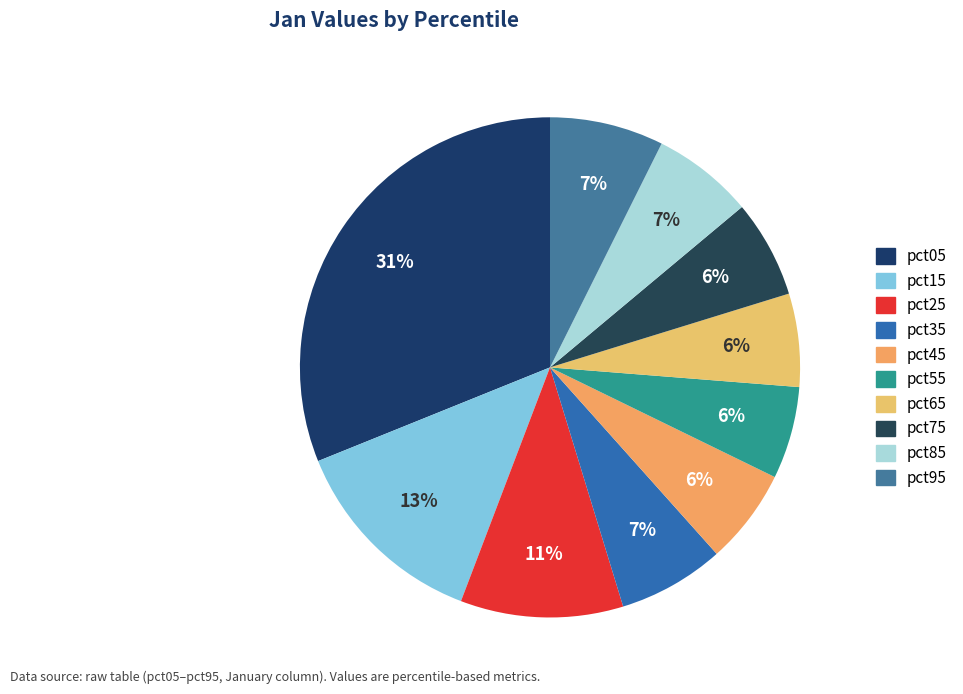

What percentage is the pct85 slice, to the nearest percent?

7%